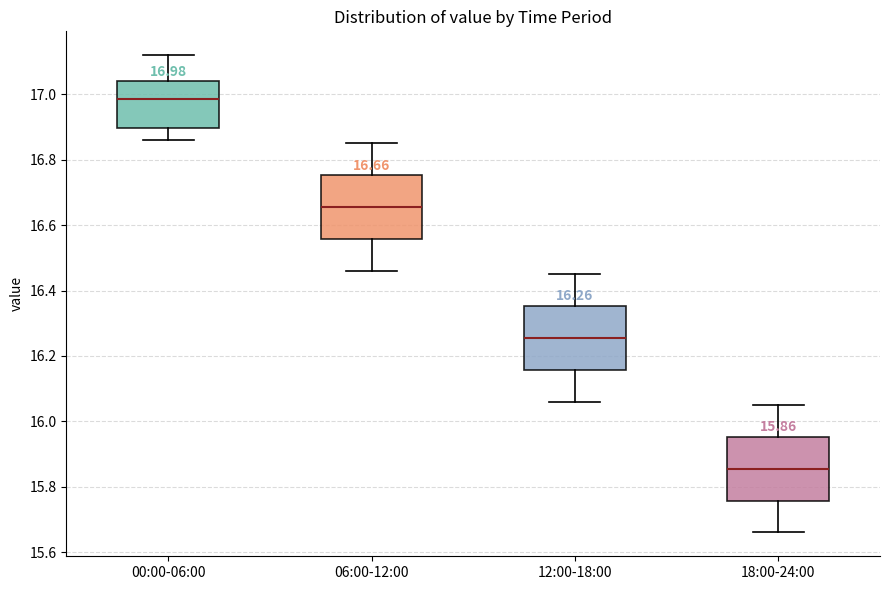

Which box's median line is the highest?

00:00-06:00